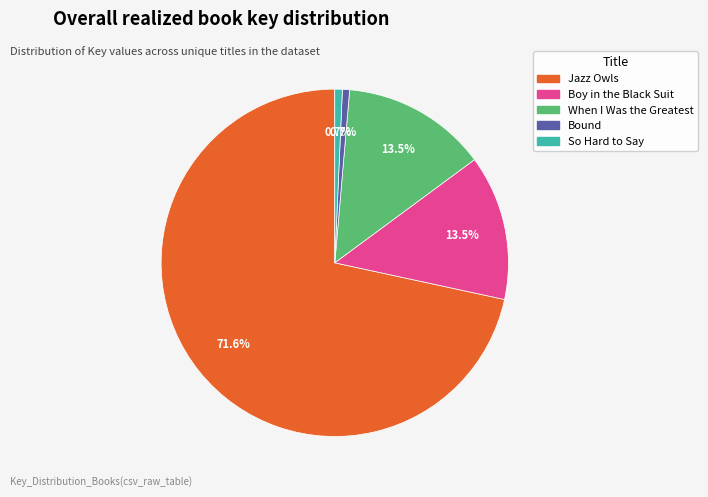

What is the largest slice in the pie chart?

Jazz Owls